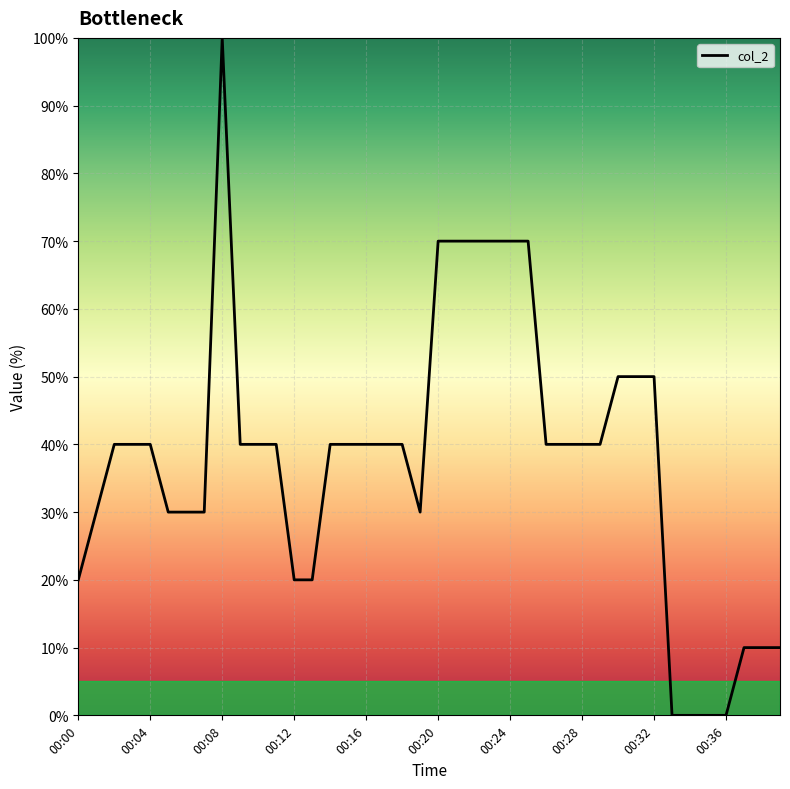

What is the greatest value displayed?

100